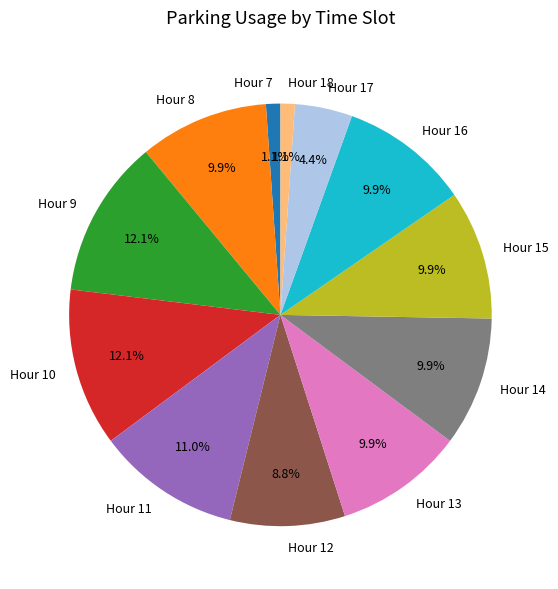

Is there a majority slice in this chart?

No